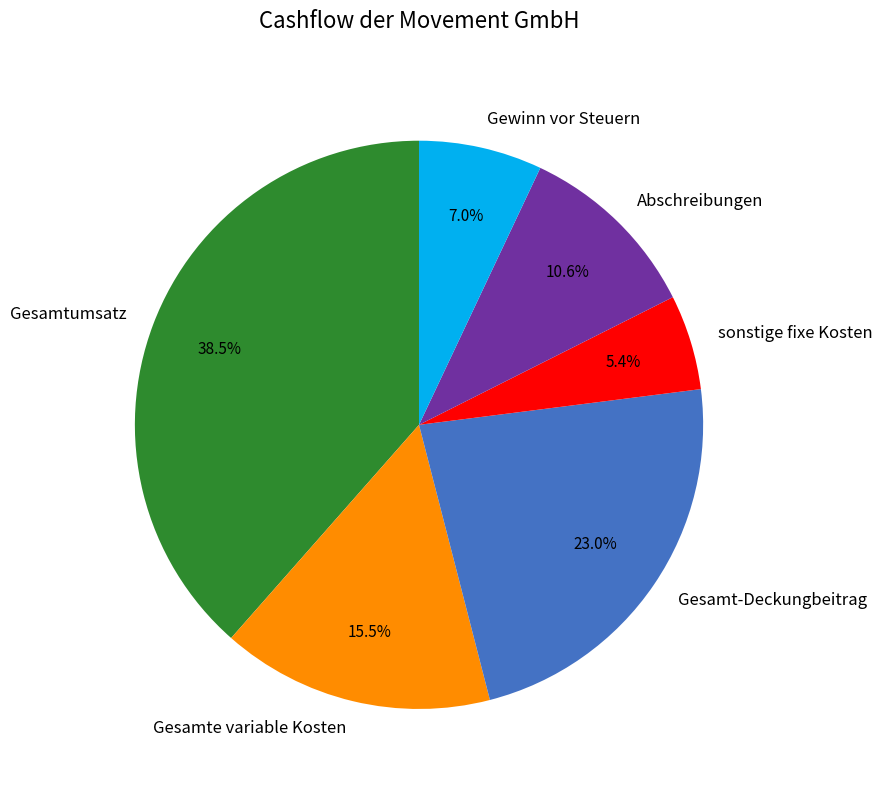

Rank the categories by value from highest to lowest.

Gesamtumsatz, Gesamt-Deckungbeitrag, Gesamte variable Kosten, Abschreibungen, Gewinn vor Steuern, sonstige fixe Kosten